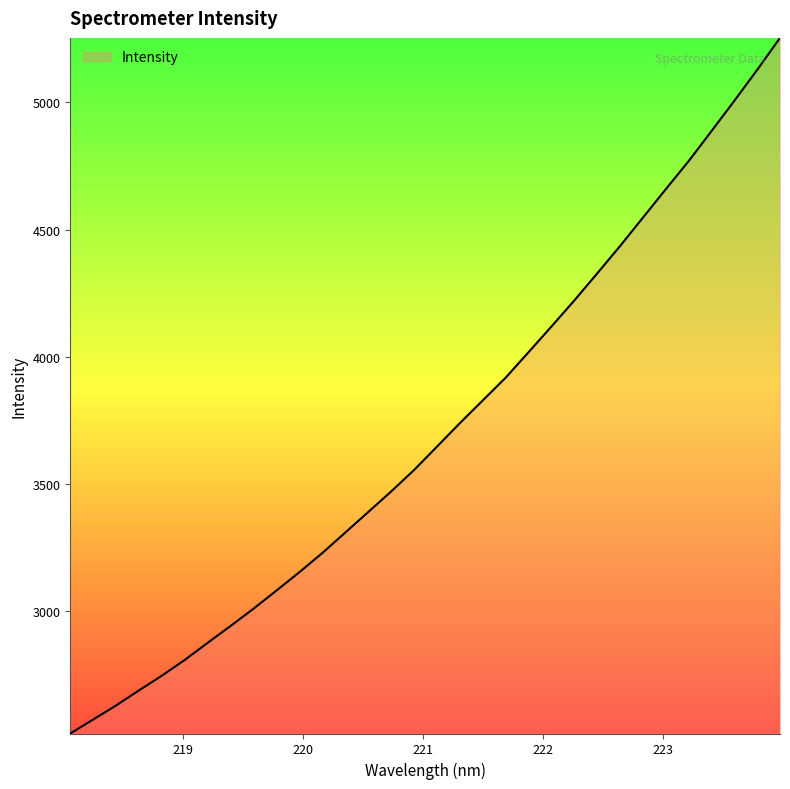

What is the difference between the maximum and minimum values?

2732.3